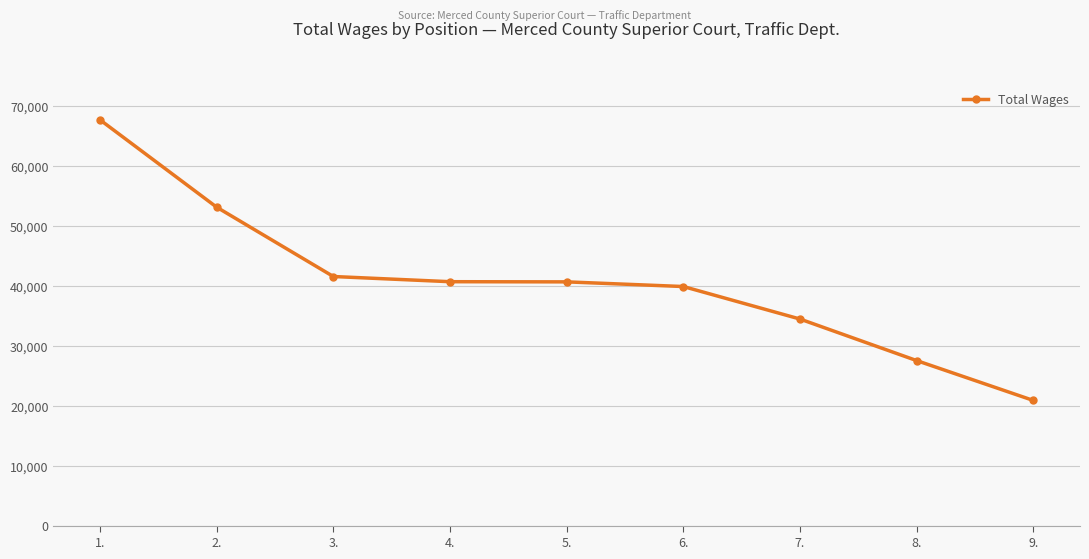

True or false: the data has more than 2 interior local peaks.

False